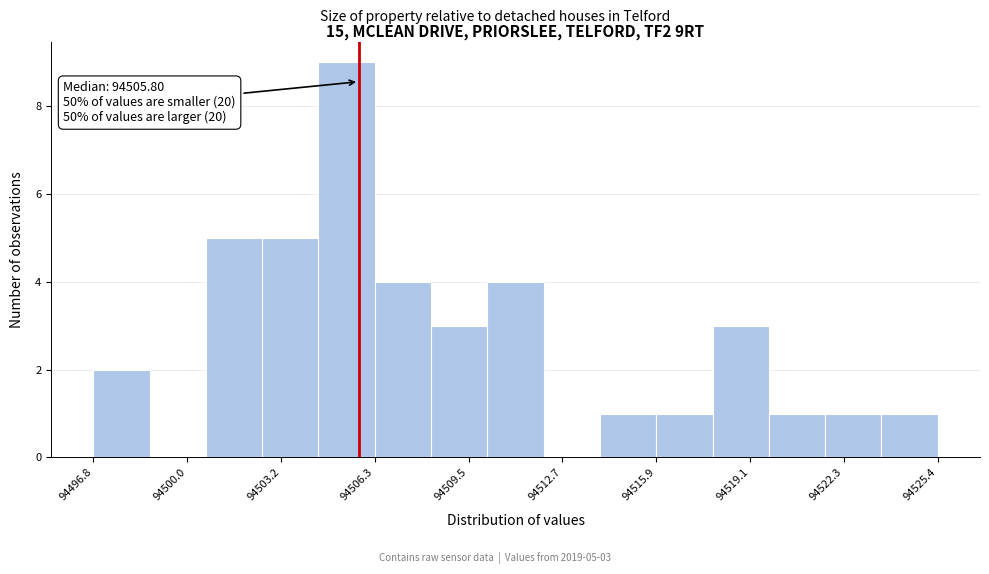

Read against the x-axis, roughly where is the centre of the tallest bar?

94505.5